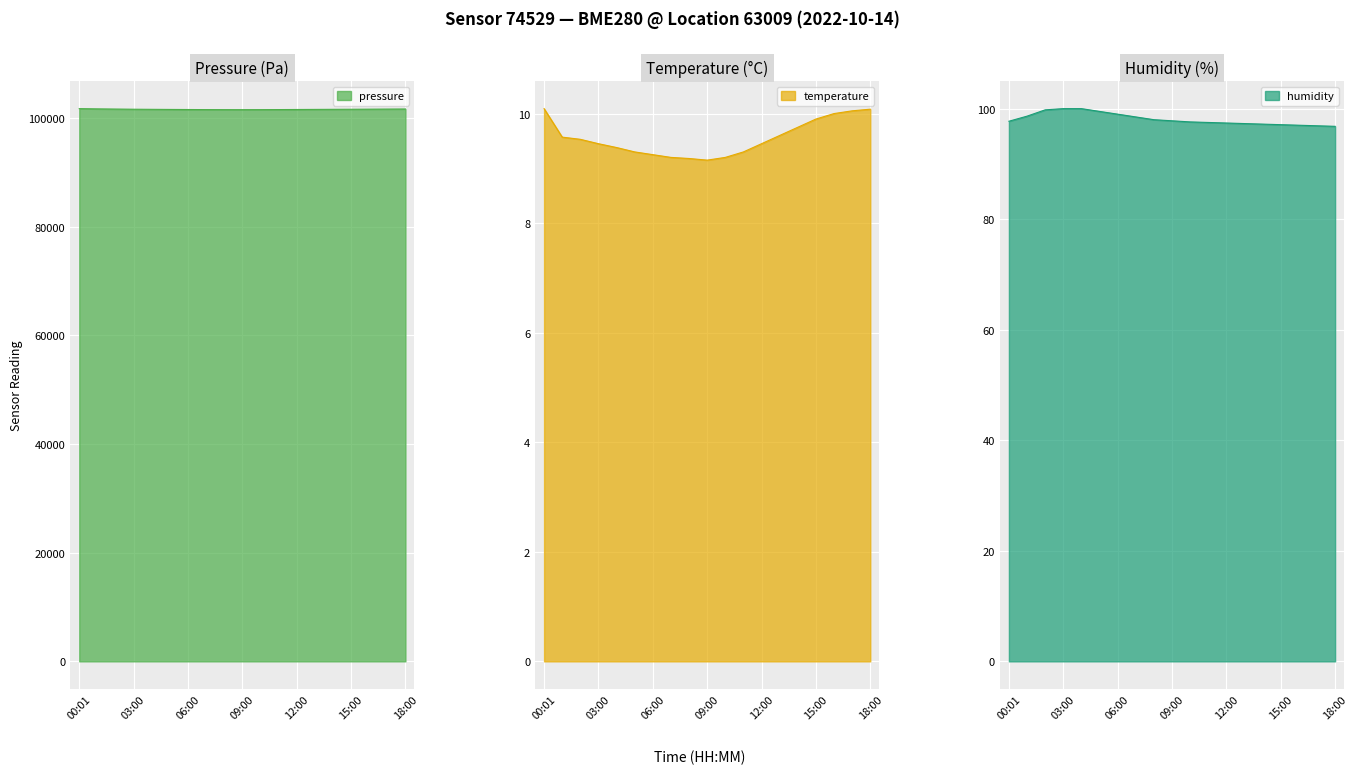

Where does the humidity series first go above 97?

00:01